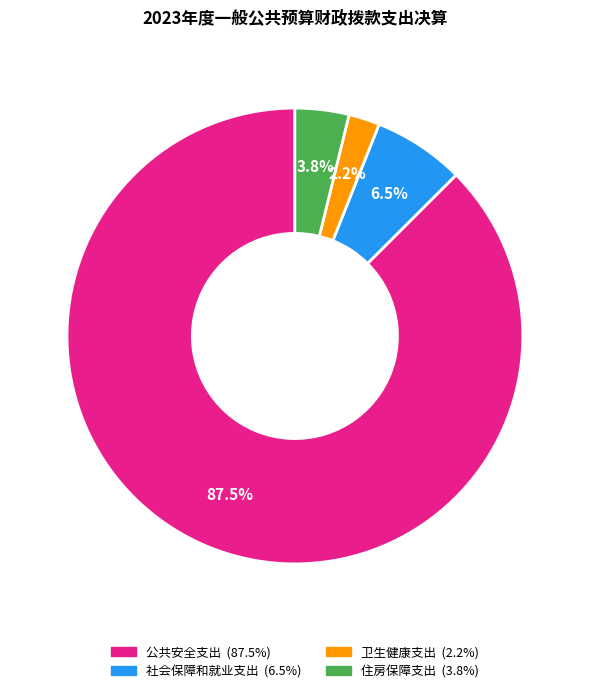

Rank the categories by value from lowest to highest.

卫生健康支出, 住房保障支出, 社会保障和就业支出, 公共安全支出